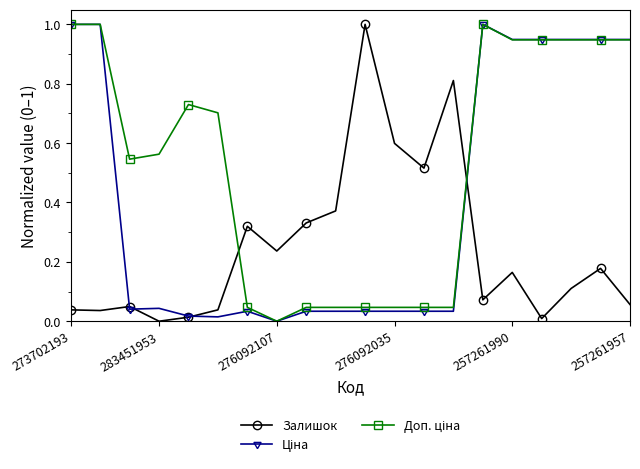

At how many categories does at least one series exceed 0?

20